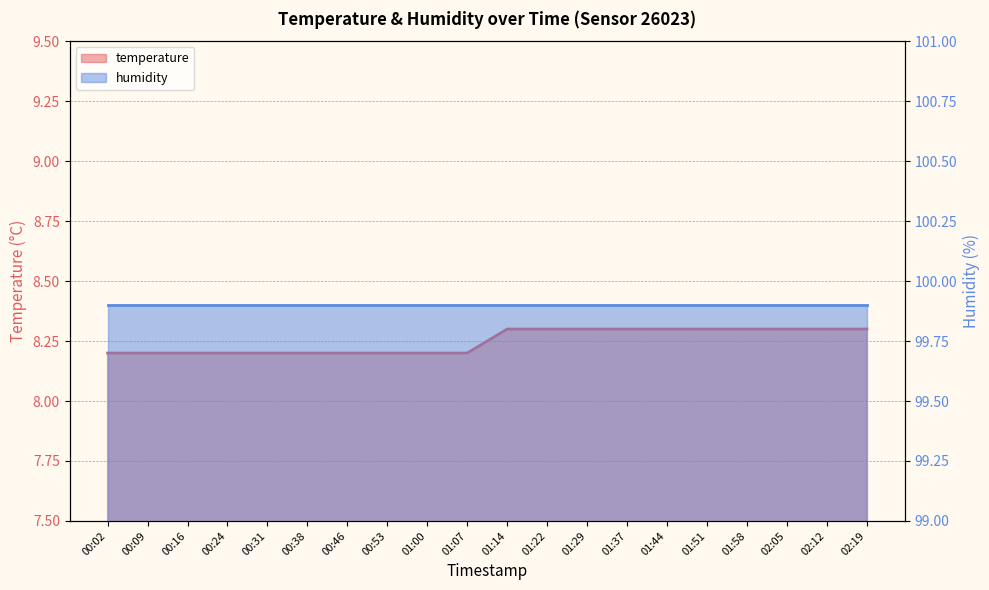

Does the chart have visible grid lines?

Yes